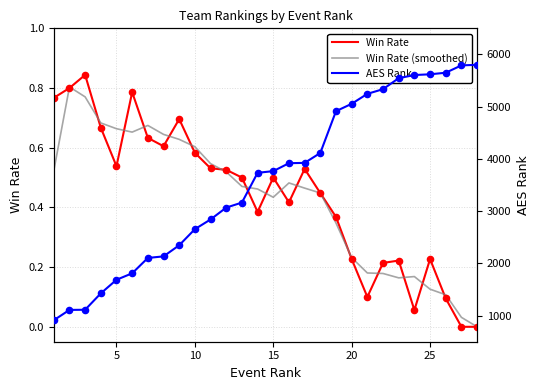

Which series has the widest spread of Y values?

AES Rank